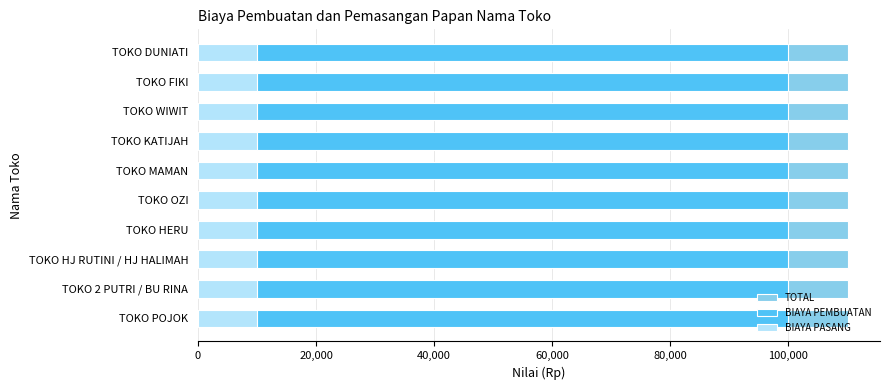

The BIAYA PASANG series shows 4435 at TOKO HERU. True or false?

False